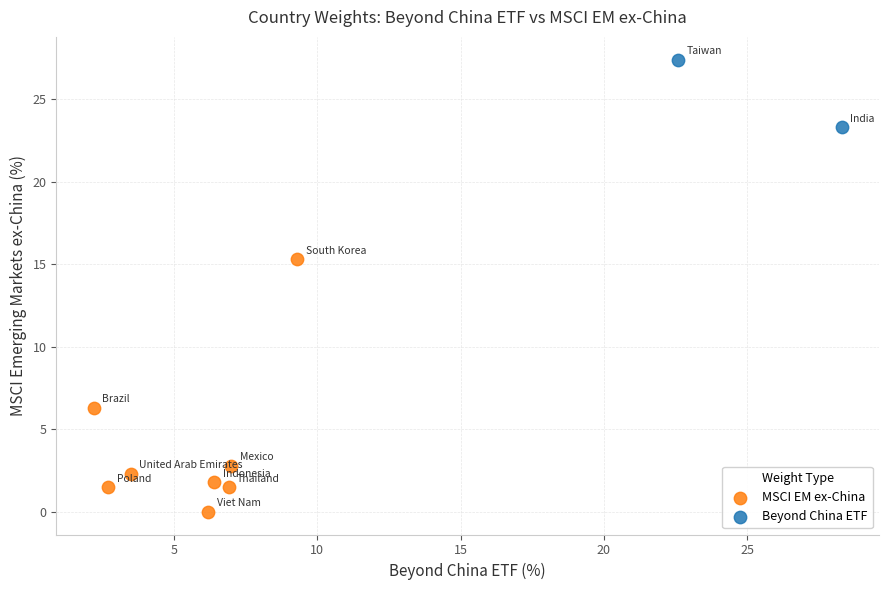

Which series has the largest Y range (max minus min)?

MSCI EM ex-China